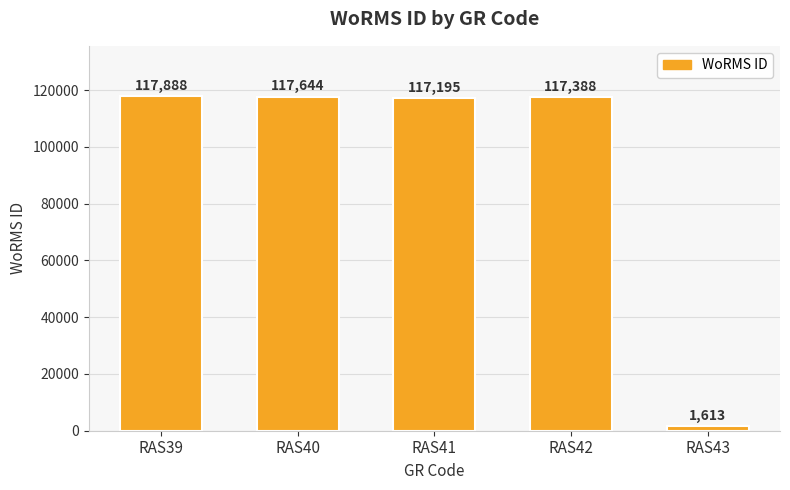

What is the maximum value shown in the chart?

117888